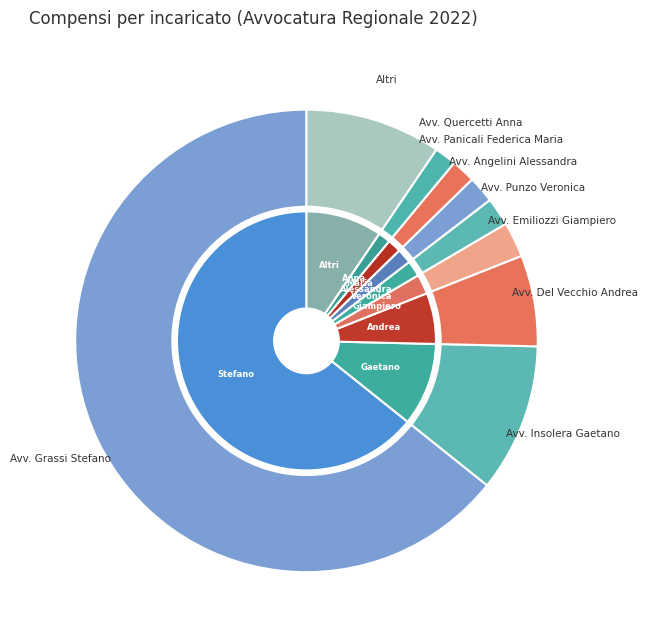

Is it true that Avv. Panicali Federica Maria is 11% of the pie?

False